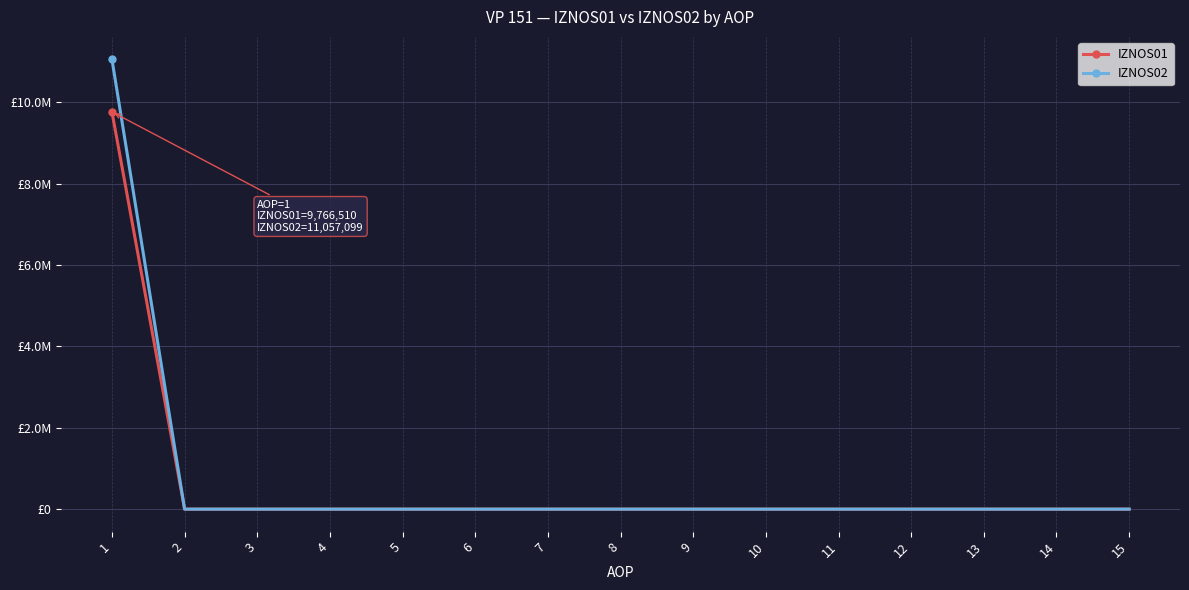

What are all the series names shown in the legend?

IZNOS01, IZNOS02